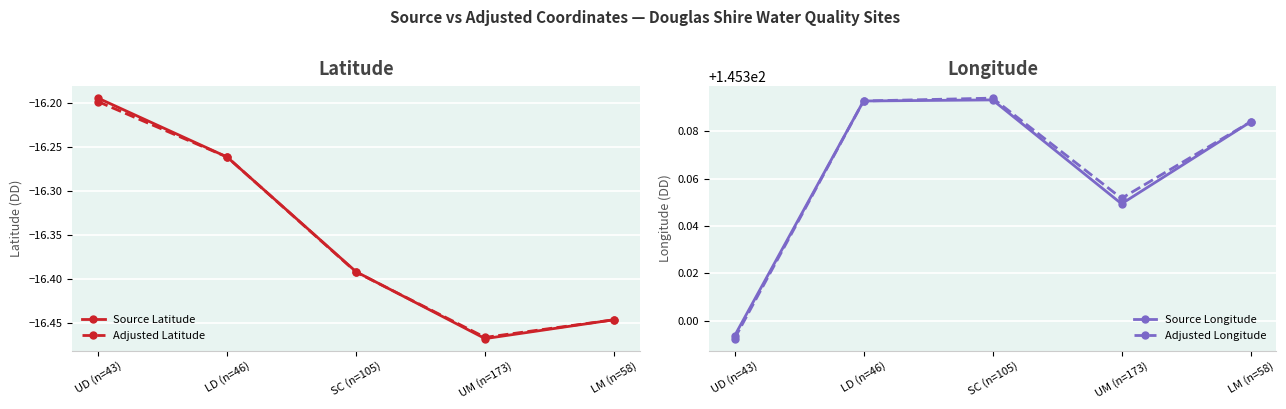

At UD (n=43), list the series in order from largest to smallest.

Source Longitude, Adjusted Longitude, Source Latitude, Adjusted Latitude